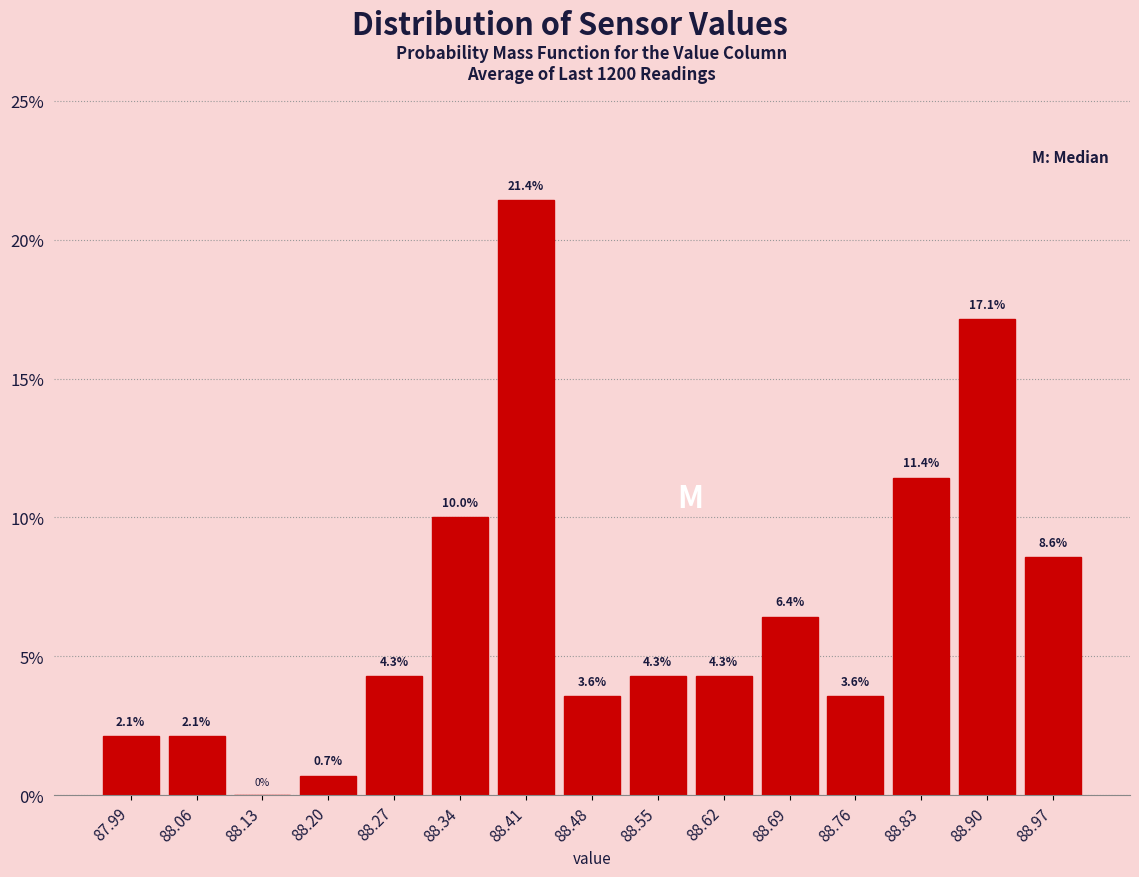

Which range on the x-axis has the tallest bar?

88.37 to 88.44